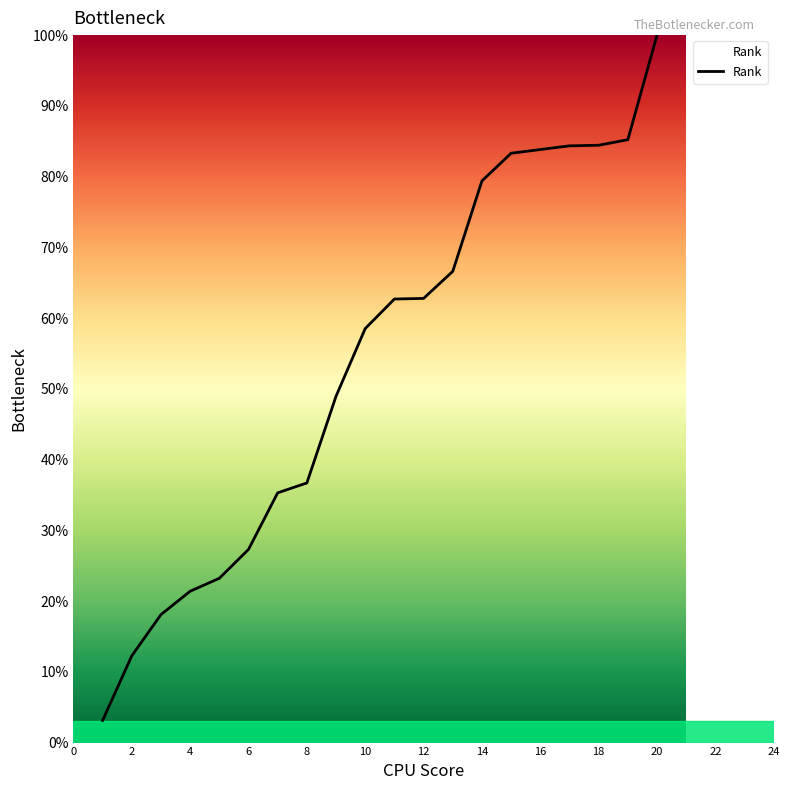

What is the difference between the maximum and minimum values?

96.9